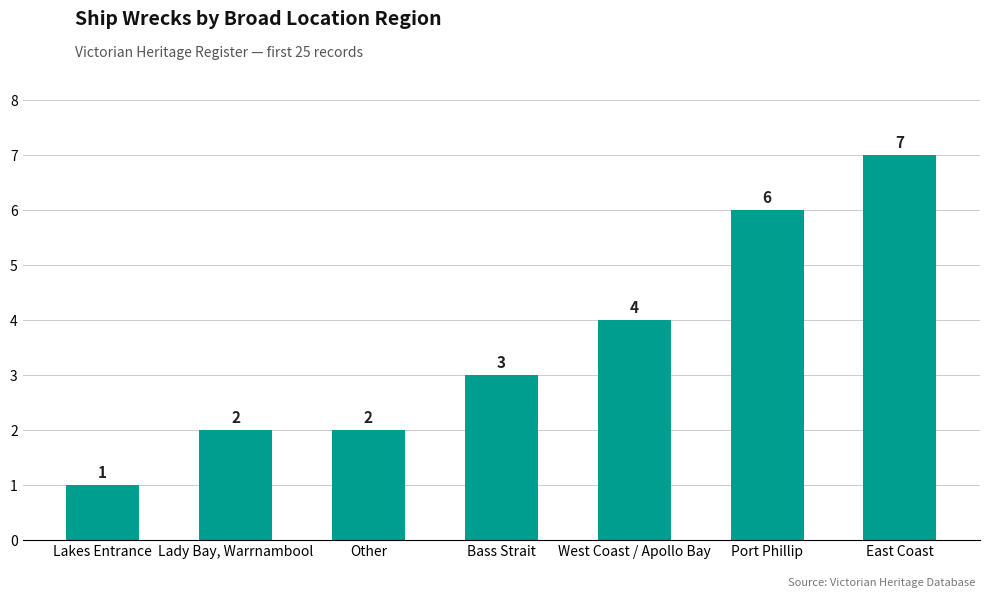

What is the label of the 5th bar from the right?

Other